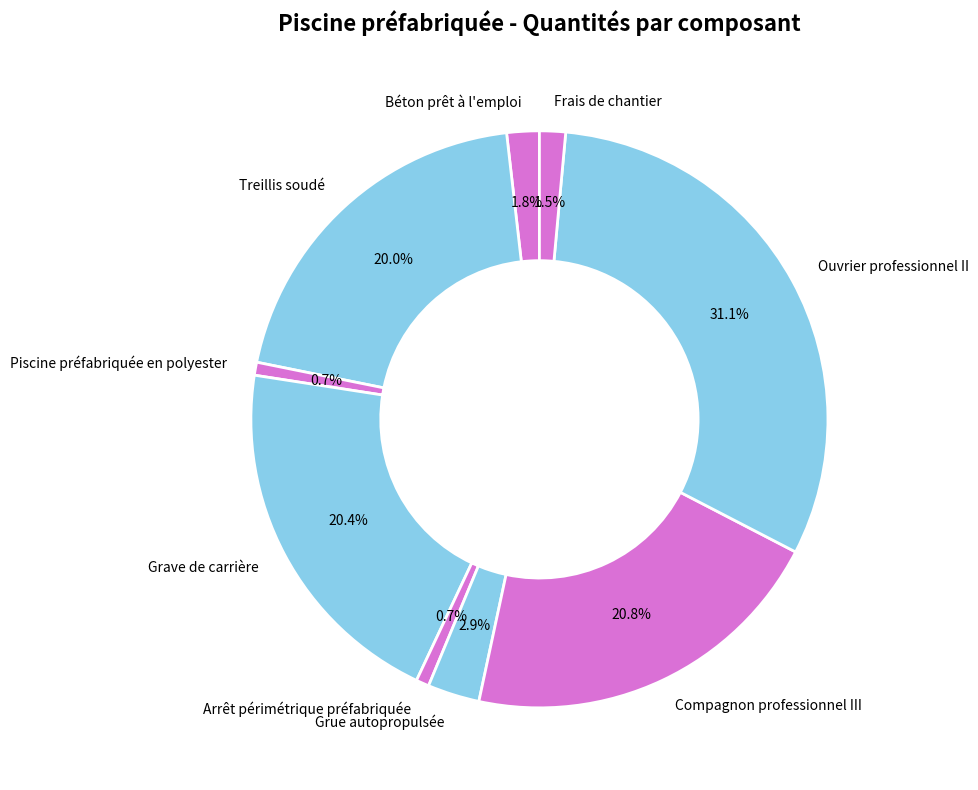

Which has a higher value, Compagnon professionnel III or Arrêt périmétrique préfabriquée?

Compagnon professionnel III